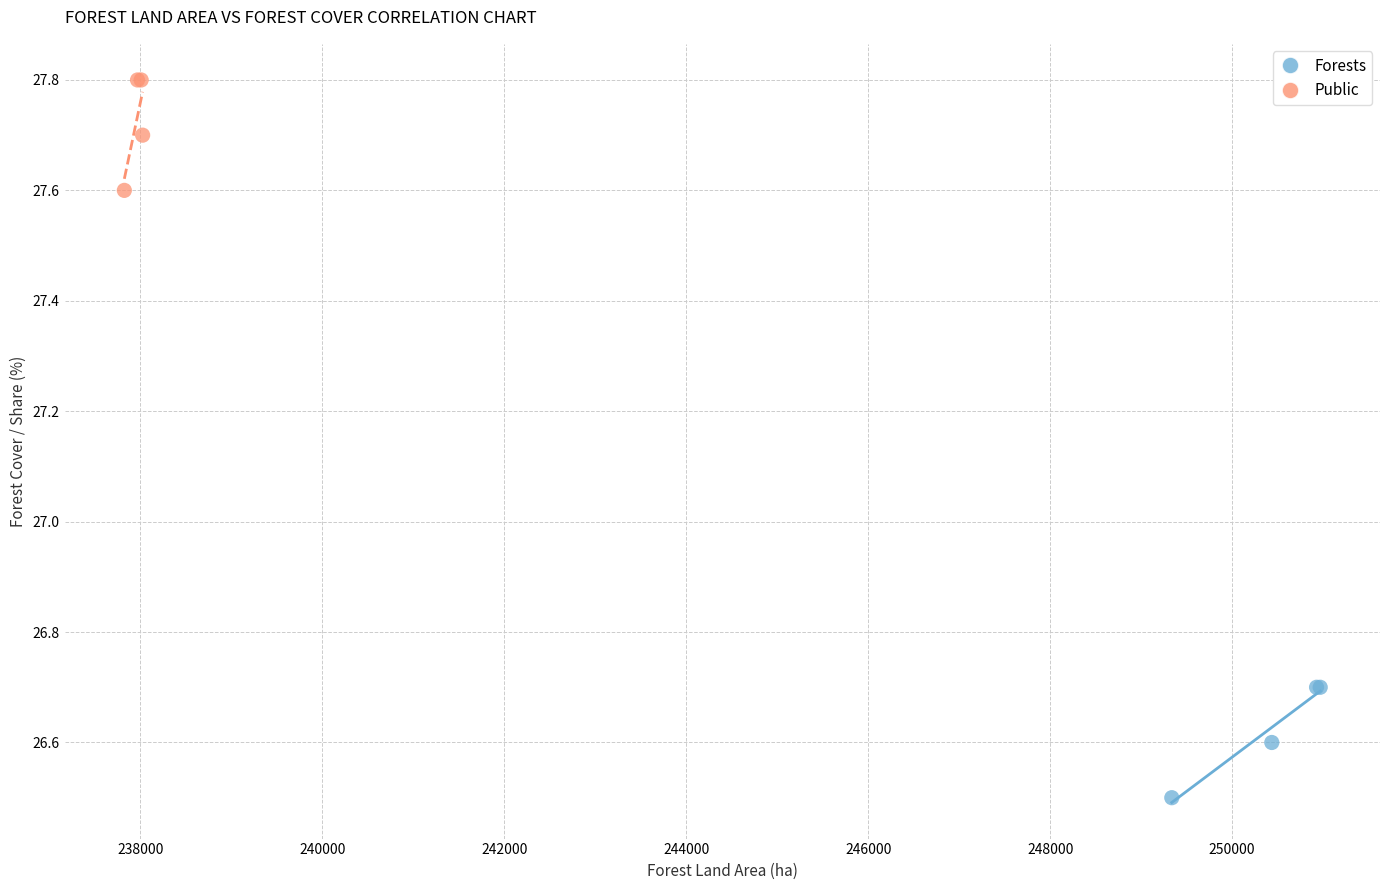

What are all the series names shown in the legend?

Forests, Public